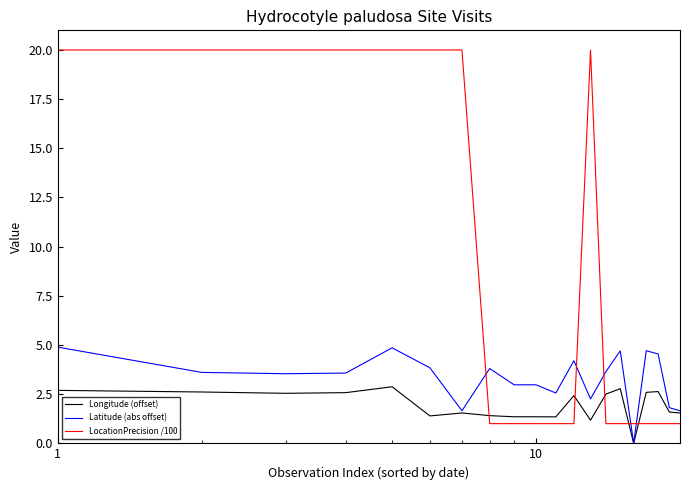

List the series in order of their peak value, lowest first.

Longitude (offset), Latitude (abs offset), LocationPrecision /100